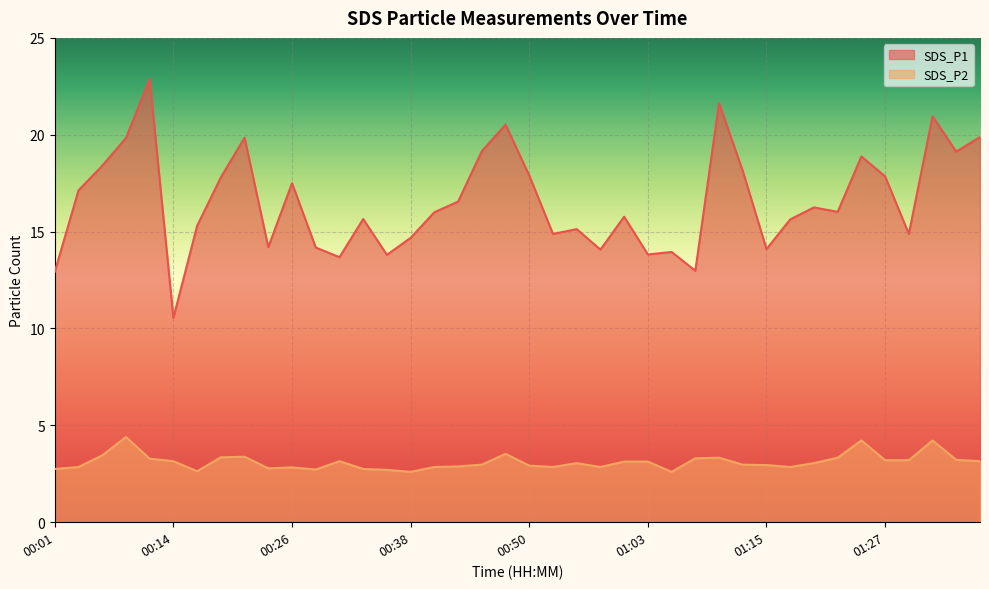

Rank the categories by SDS_P2 value from highest to lowest.

00:09, 01:25, 01:32, 00:48, 00:06, 00:21, 00:18, 01:10, 01:22, 01:07, 00:11, 01:34, 01:27, 01:29, 00:14, 00:31, 01:37, 01:00, 01:03, 00:55, 01:20, 00:45, 01:12, 01:15, 00:50, 00:43, 00:04, 00:40, 00:53, 00:58, 01:17, 00:26, 00:23, 00:01, 00:33, 00:28, 00:36, 00:16, 00:38, 01:05